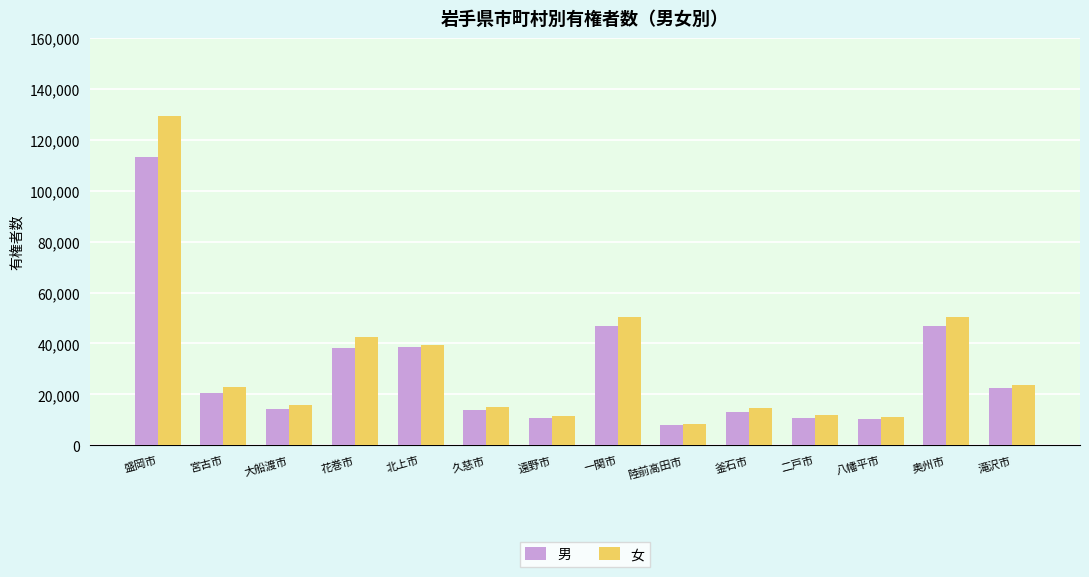

What is the maximum value shown in the chart?

129374